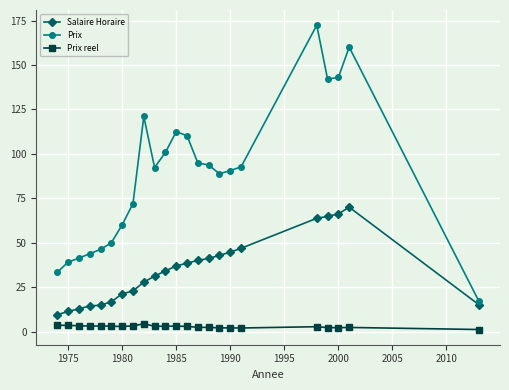

What is the sum of all Prix values?

2017.2